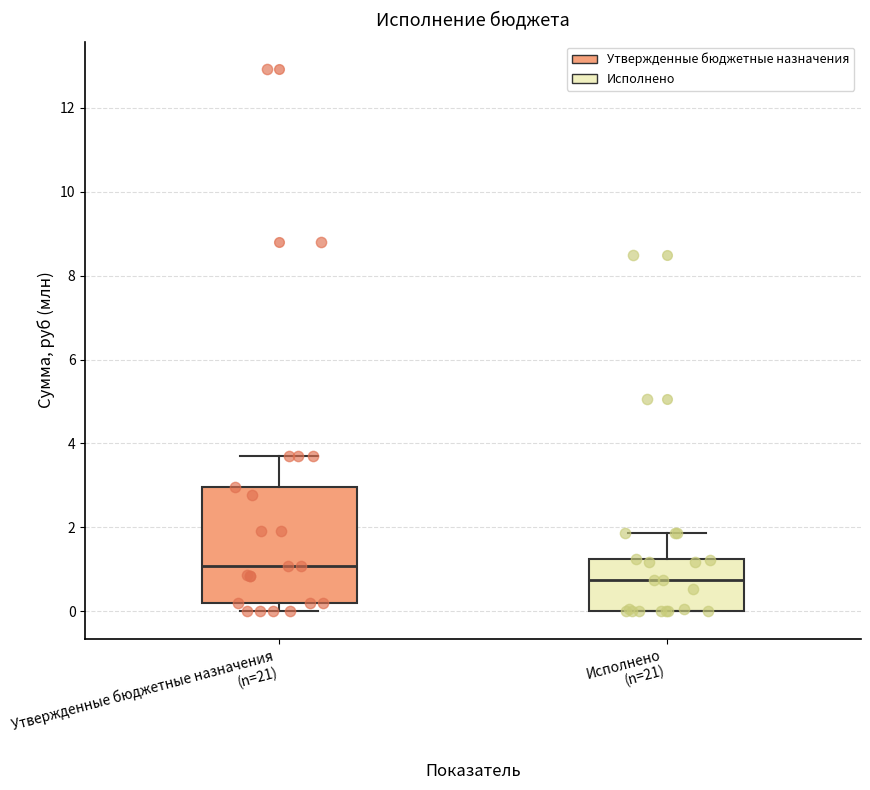

Reading left to right, transcribe this box plot: for each box, give where its median line is, the range the box spans, and where its two whiskers end, as read against the y-axis. The values are not printed on the chart, so give them approximately, as read against the axis.

Утвержденные бюджетные назначения (n=21): median 1.0, box 0.2 to 3.0, whiskers 0.0 to 3.8
Исполнено (n=21): median 0.8, box 0.0 to 1.2, whiskers 0.0 to 1.8